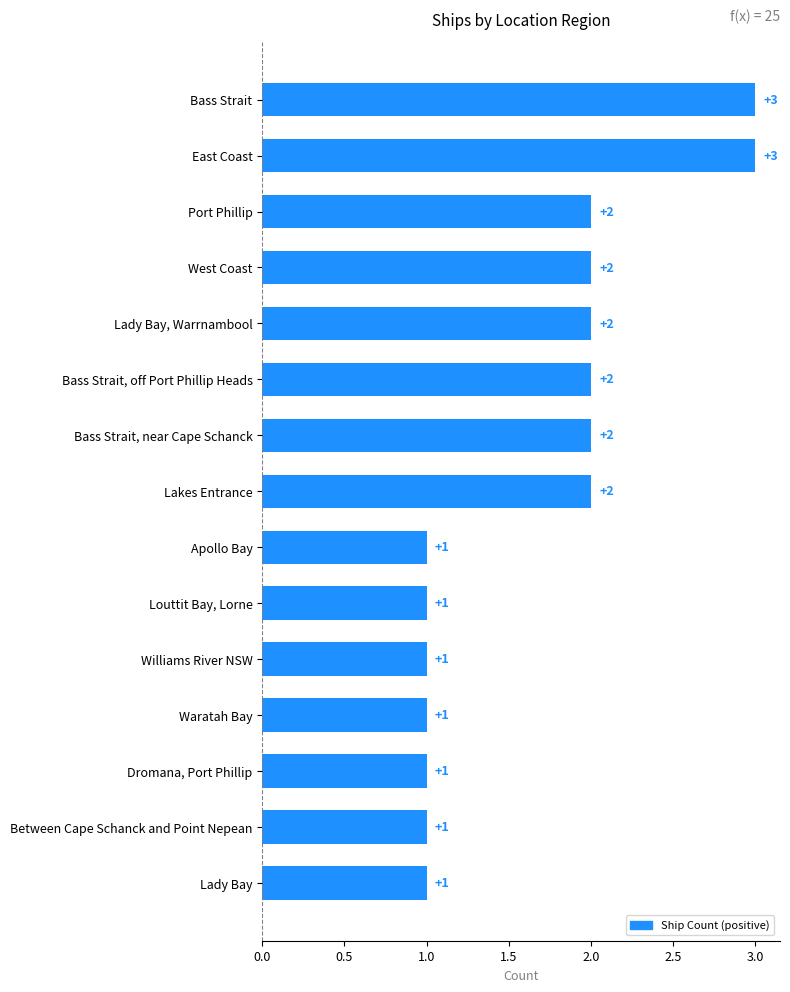

How many bars are there in total?

15